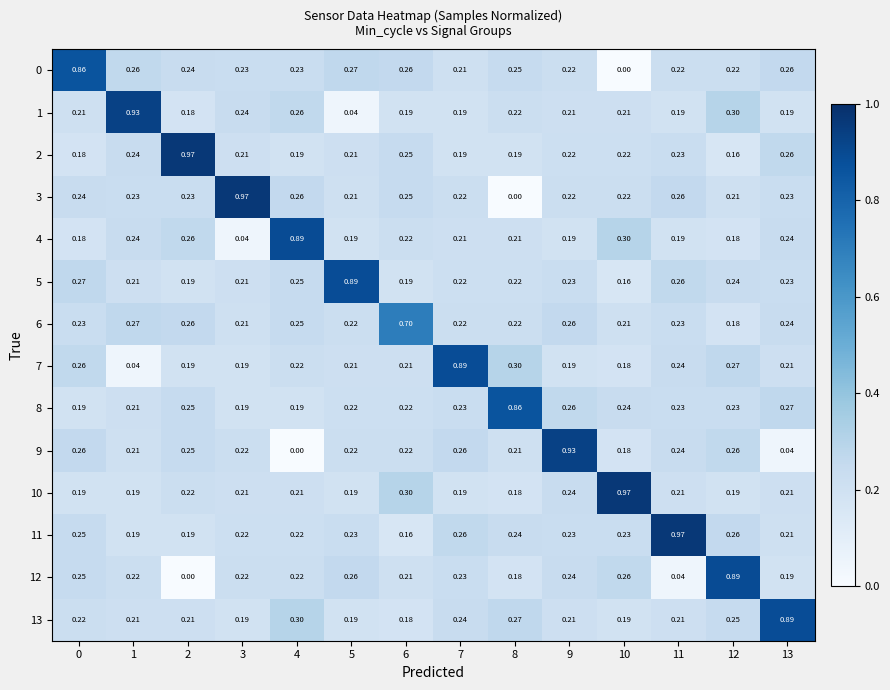

Is the value of 4 at 5 greater than the value of 0 at 8?

No